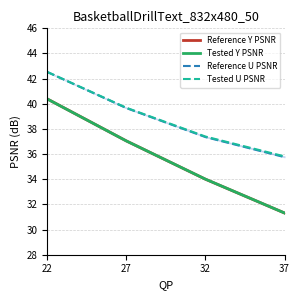

What is the minimum value shown in the chart?

31.3